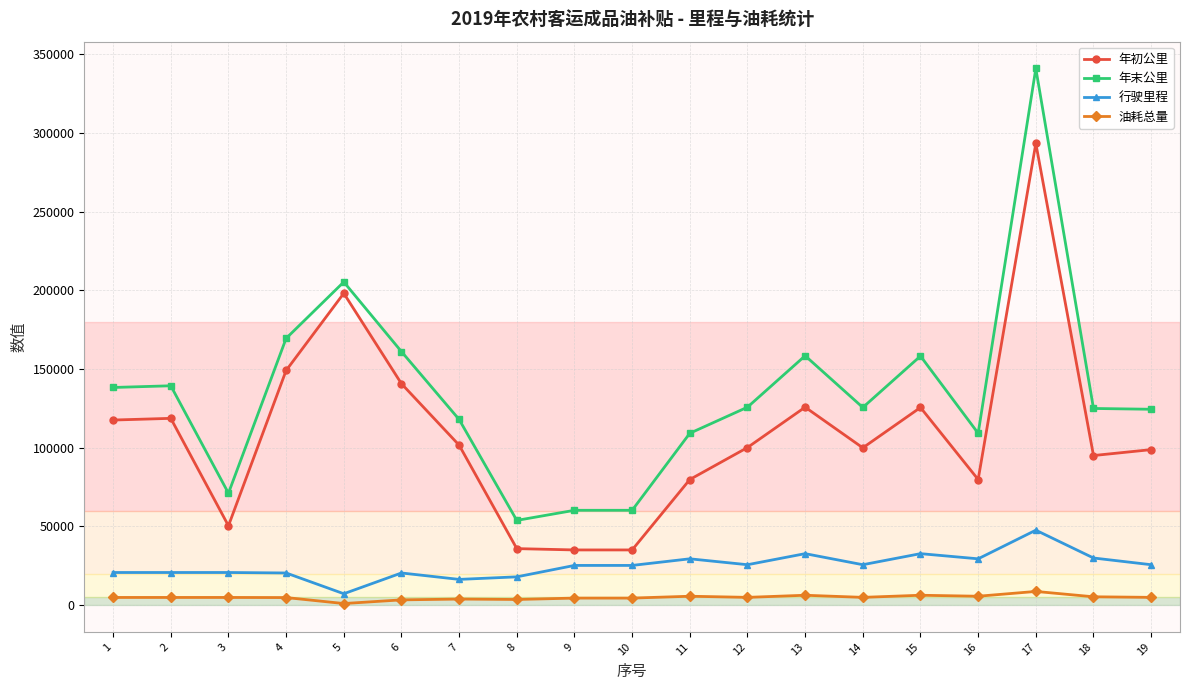

Does the chart display data point markers on the line(s)?

Yes